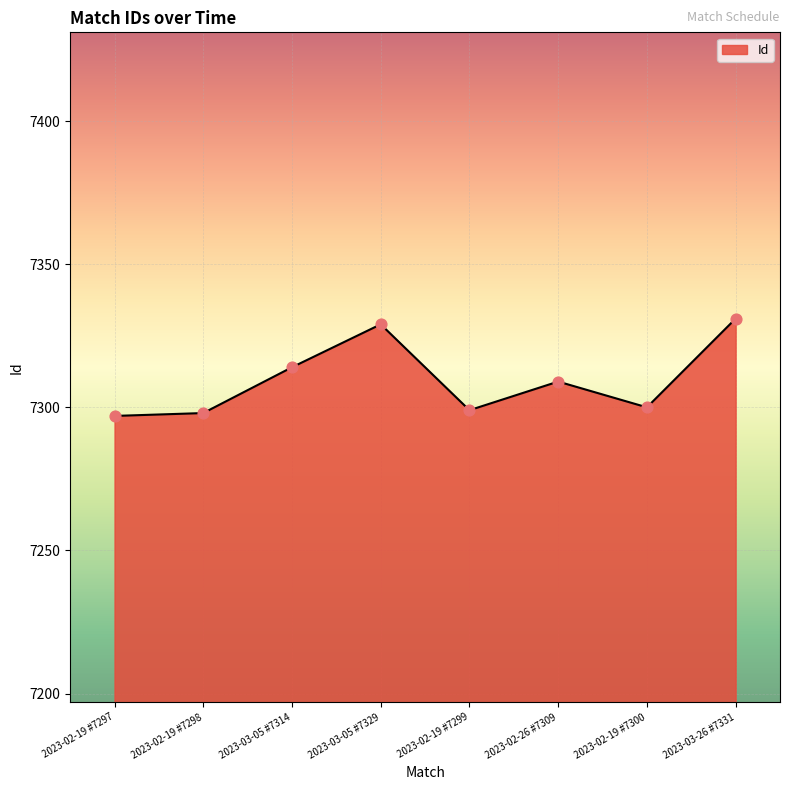

Which has a higher value, 2023-03-05 #7314 or 2023-02-19 #7299?

2023-03-05 #7314